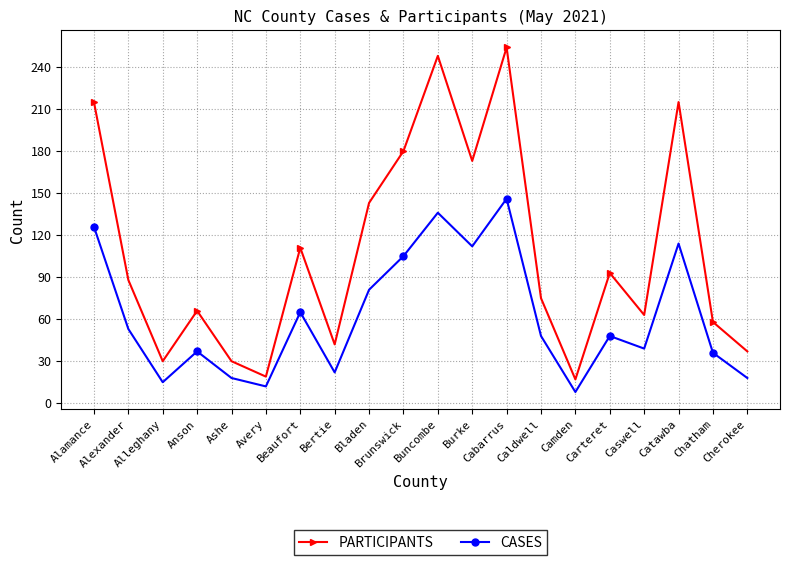

What is the total value across all series at Carteret?

141